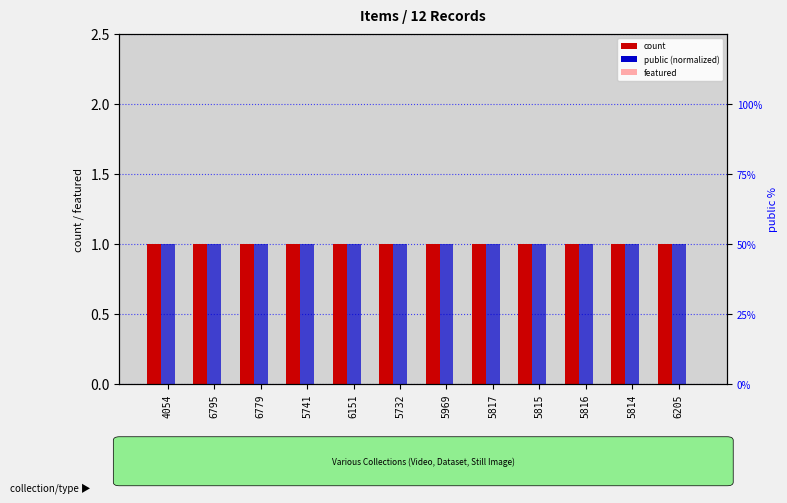

Which has a higher value, 5969 or 5741?

5969